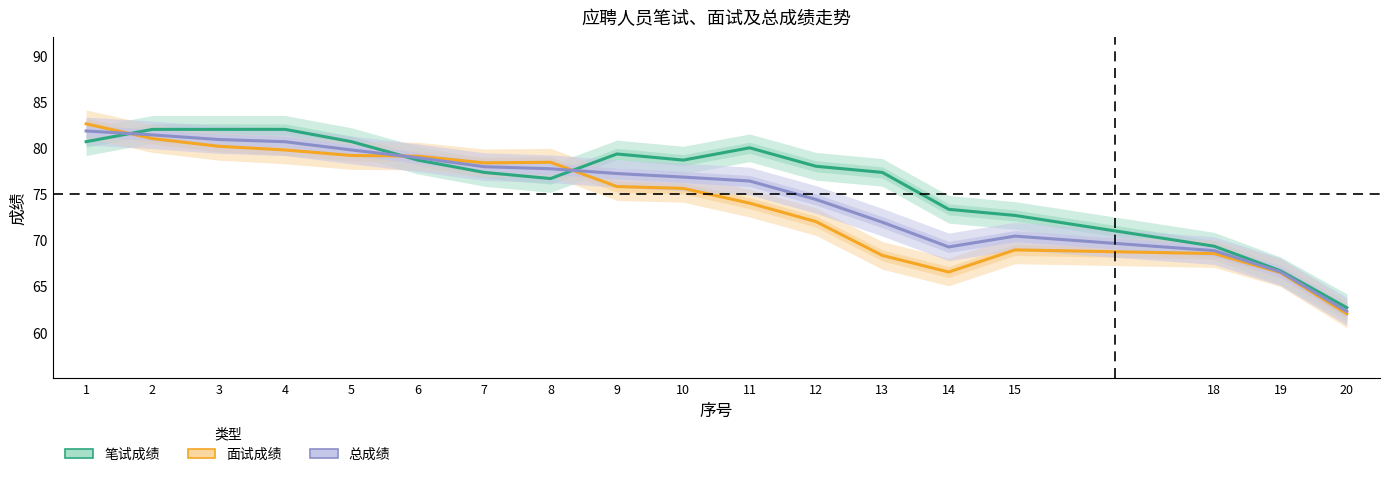

Where is the first local minimum for 笔试成绩?

8